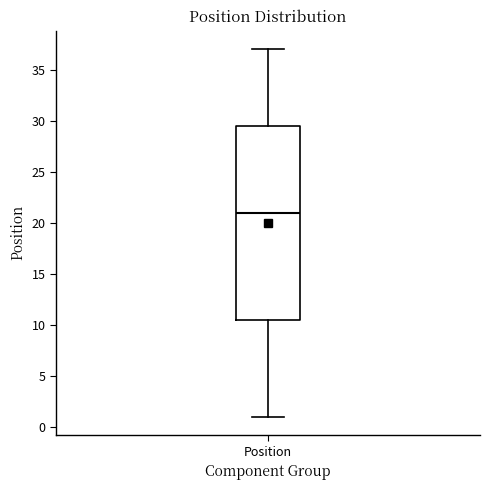

Transcribe this box plot: give where the median line is, the range the box spans, and where the two whiskers end, as read against the y-axis. The values are not printed on the chart, so give them approximately, as read against the axis.

median 21.0, box 10.5 to 29.5, whiskers 1.0 to 37.0